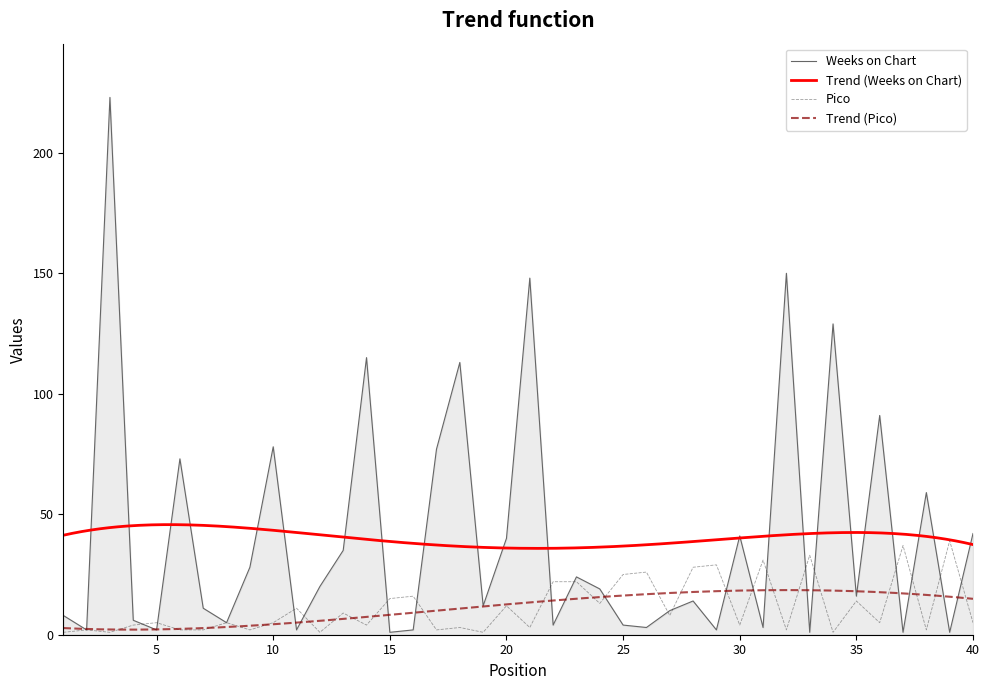

The value of Weeks on Chart at 22 is 4. True or false?

True